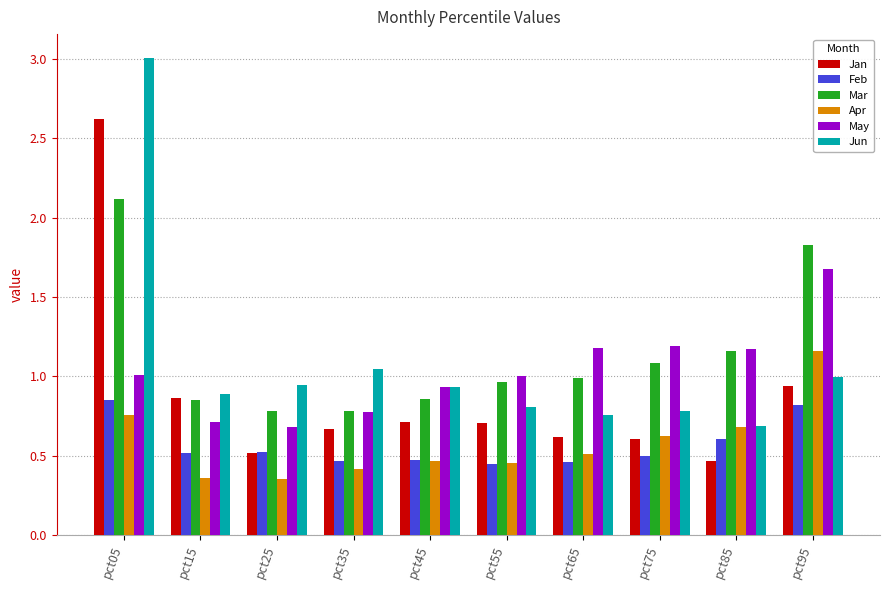

Which series has the widest spread of values?

Jun